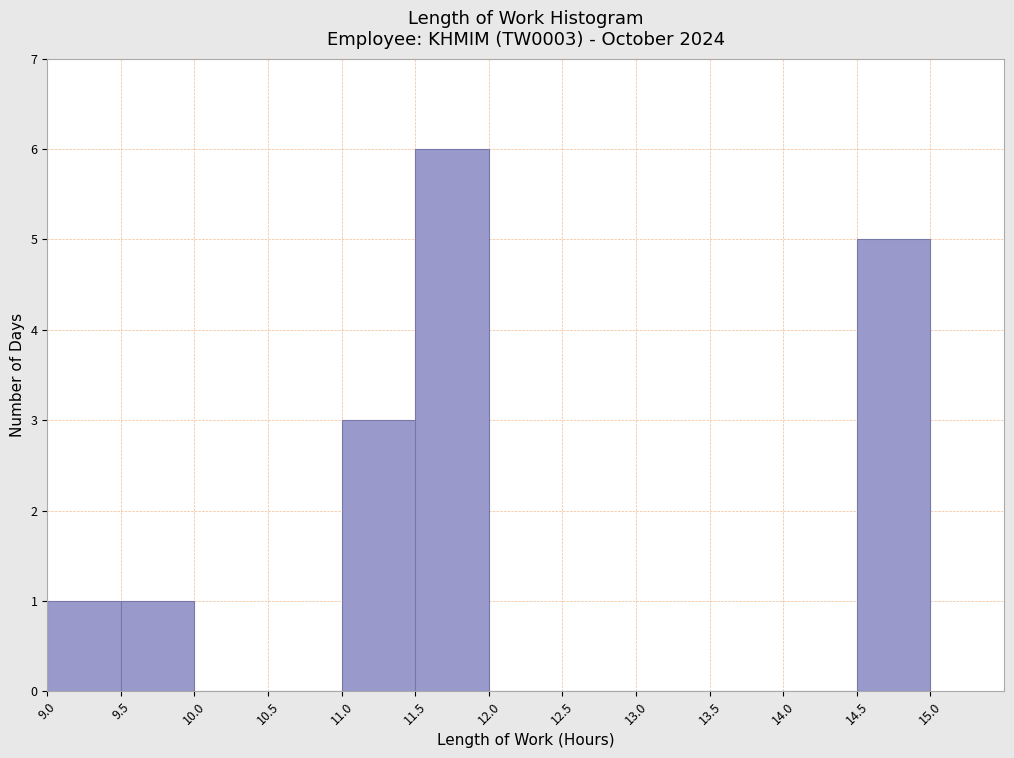

Reading left to right, transcribe this chart: for each bar, give the range it covers on the x-axis and its height. The values are not printed on the chart, so give them approximately, as read against the axis.

9.0 to 9.5: 1
9.5 to 10.0: 1
10.0 to 10.5: 0
10.5 to 11.0: 0
11.0 to 11.5: 3
11.5 to 12.0: 6
12.0 to 12.5: 0
12.5 to 13.0: 0
13.0 to 13.5: 0
13.5 to 14.0: 0
14.0 to 14.5: 0
14.5 to 15.0: 5